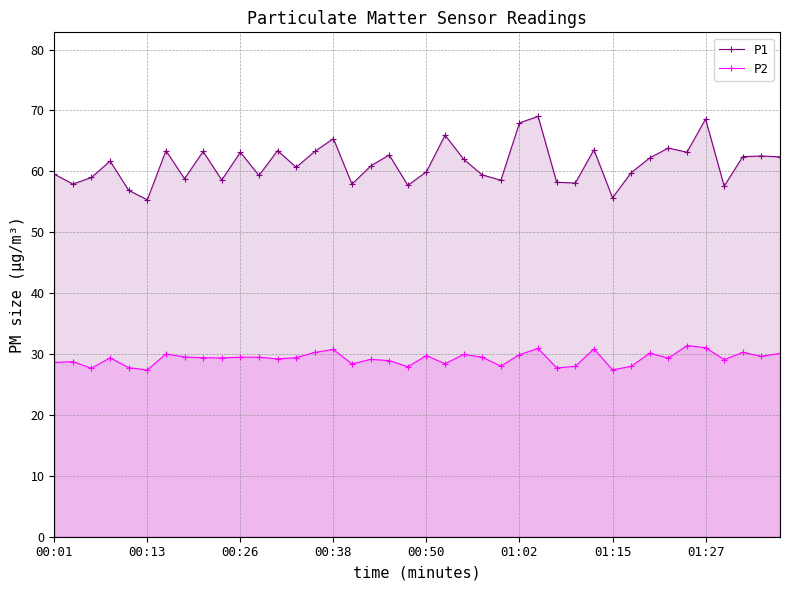

Which series has the largest range (max minus min)?

P1